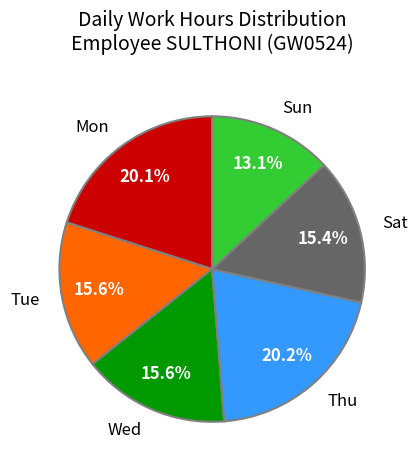

To the nearest percent, what is the difference between the largest and smallest slice percentages?

7%